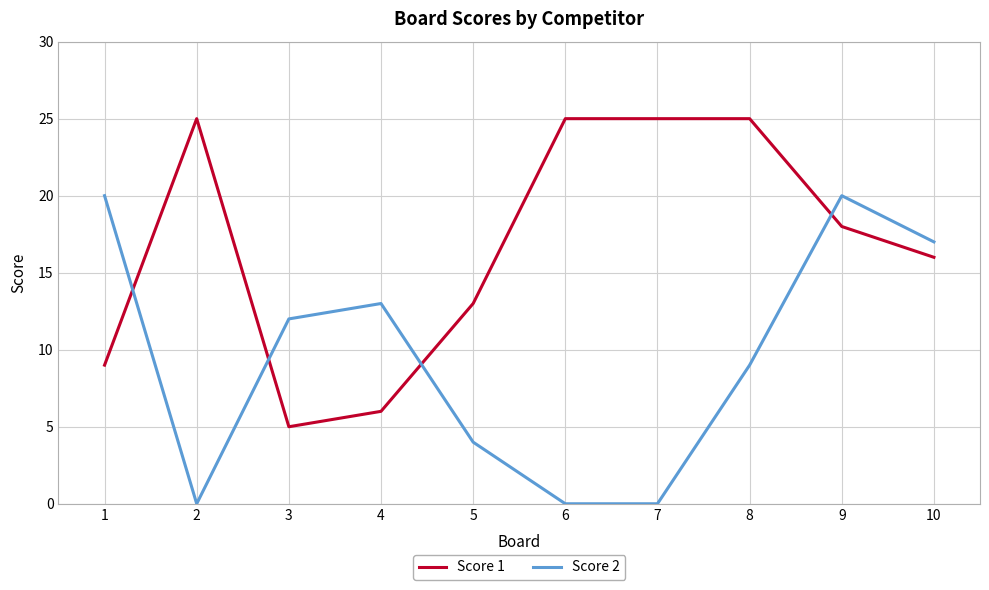

List the series in order of their overall mean, highest first.

Score 1, Score 2